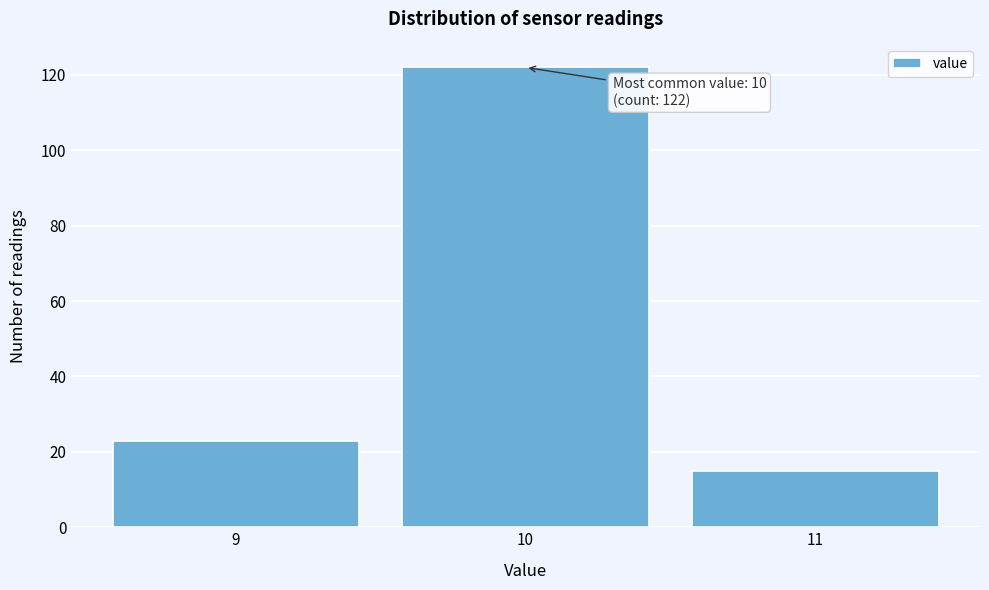

Over which range of the x-axis is the bar tallest?

9.5 to 10.5